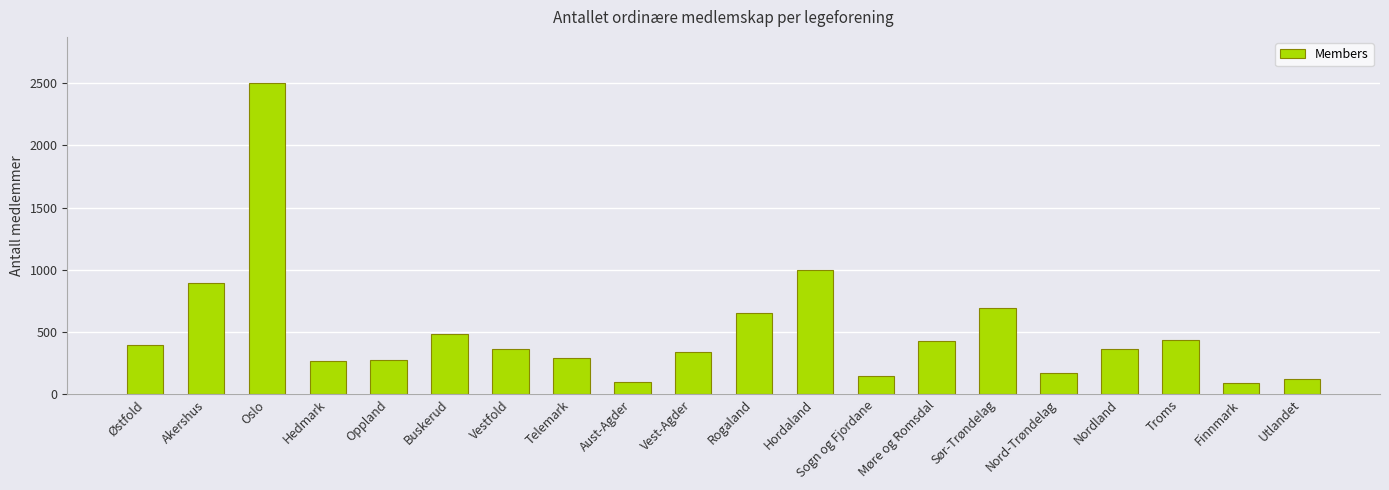

How many data points are less than 367?

10